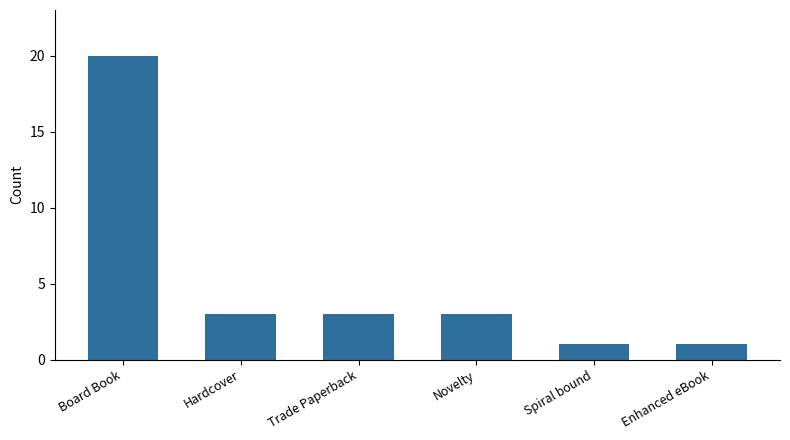

How many categories are shown in the chart?

6